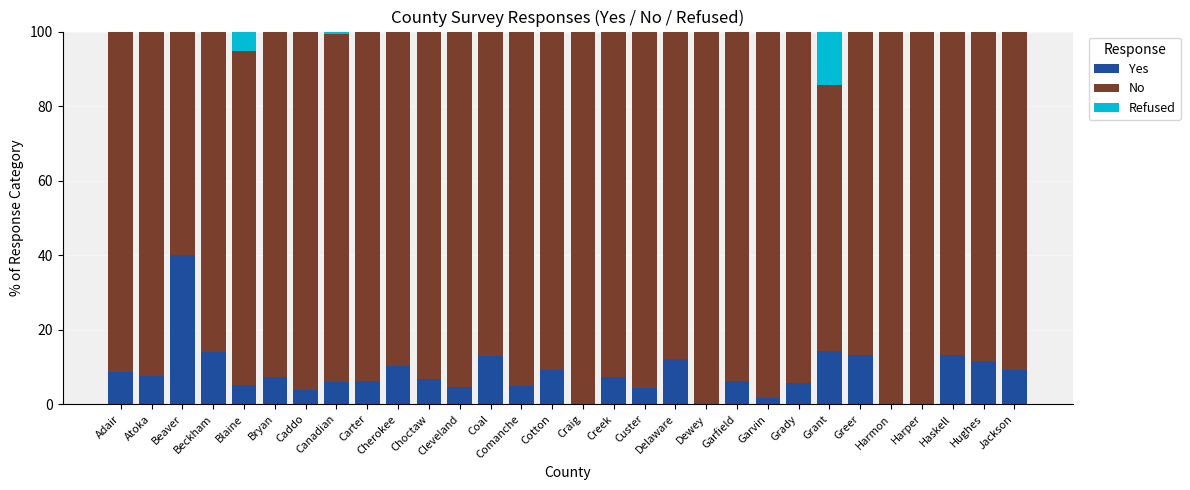

True or false: Yes has a value of 2.7 at Delaware.

False